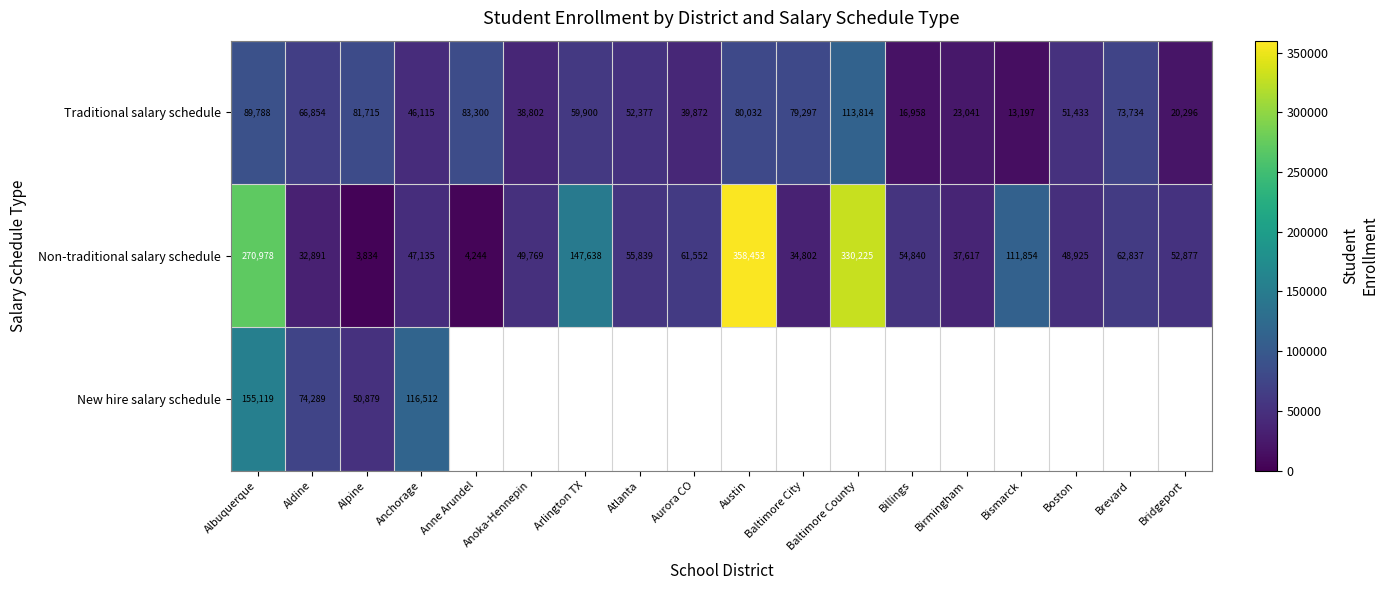

What is the difference between the highest and lowest values at Birmingham?

14576.0